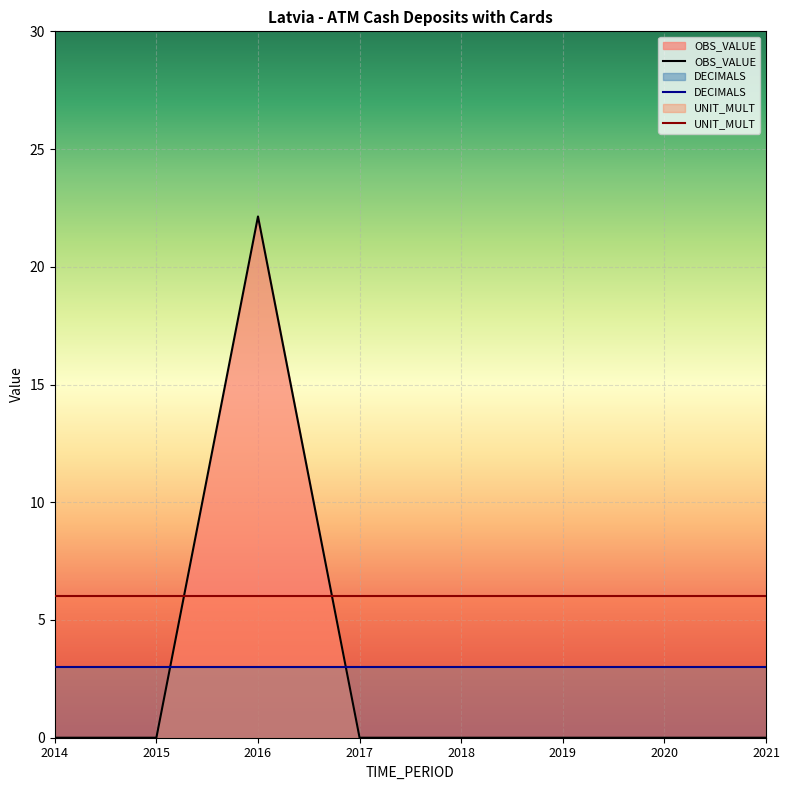

In OBS_VALUE, how many points are higher than both neighbors (excluding endpoints)?

1